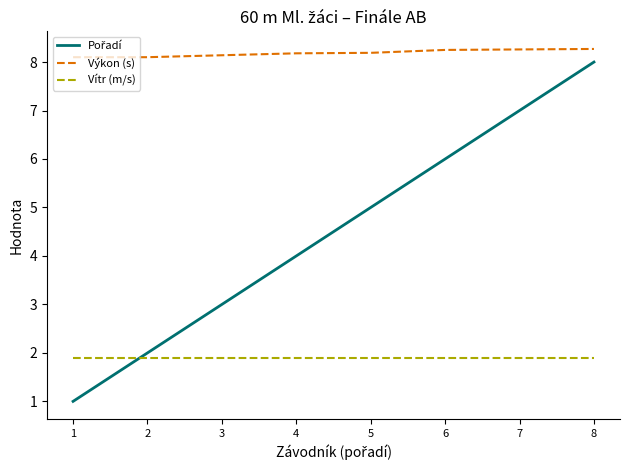

True or false: Vítr (m/s) and Výkon (s) cross at least once.

False